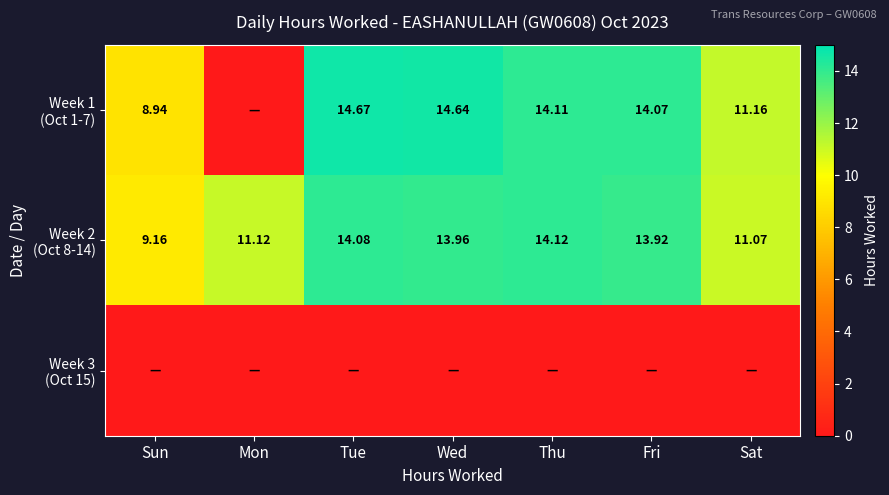

Is the value of Week 1 (Oct 1-7) at Wed greater than the value of Week 2 (Oct 8-14) at Wed?

Yes